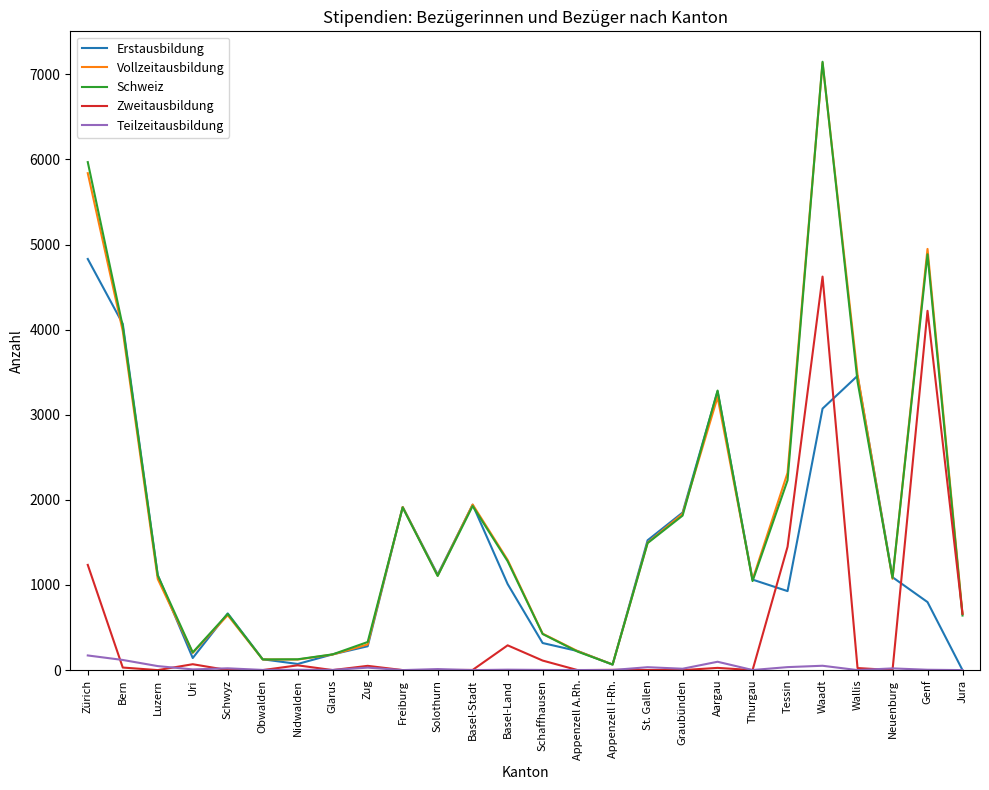

Which series has the widest spread of values?

Schweiz